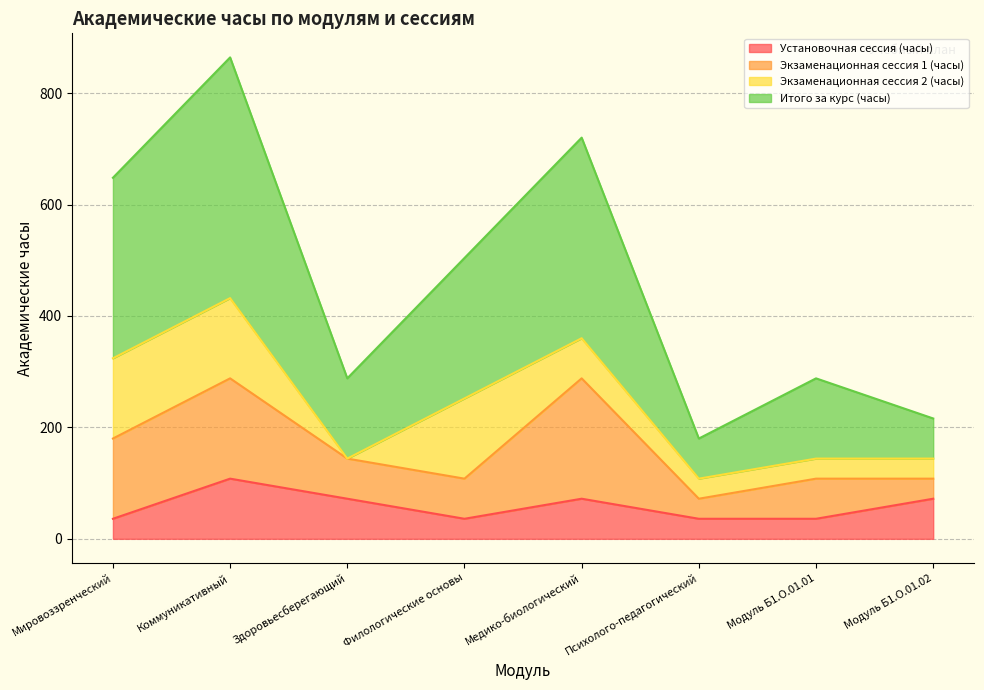

List the labels in order of Итого за курс (часы) value, largest first.

Коммуникативный, Медико-биологический, Мировоззренческий, Филологические основы, Здоровьесберегающий, Модуль Б1.О.01.01, Модуль Б1.О.01.02, Психолого-педагогический